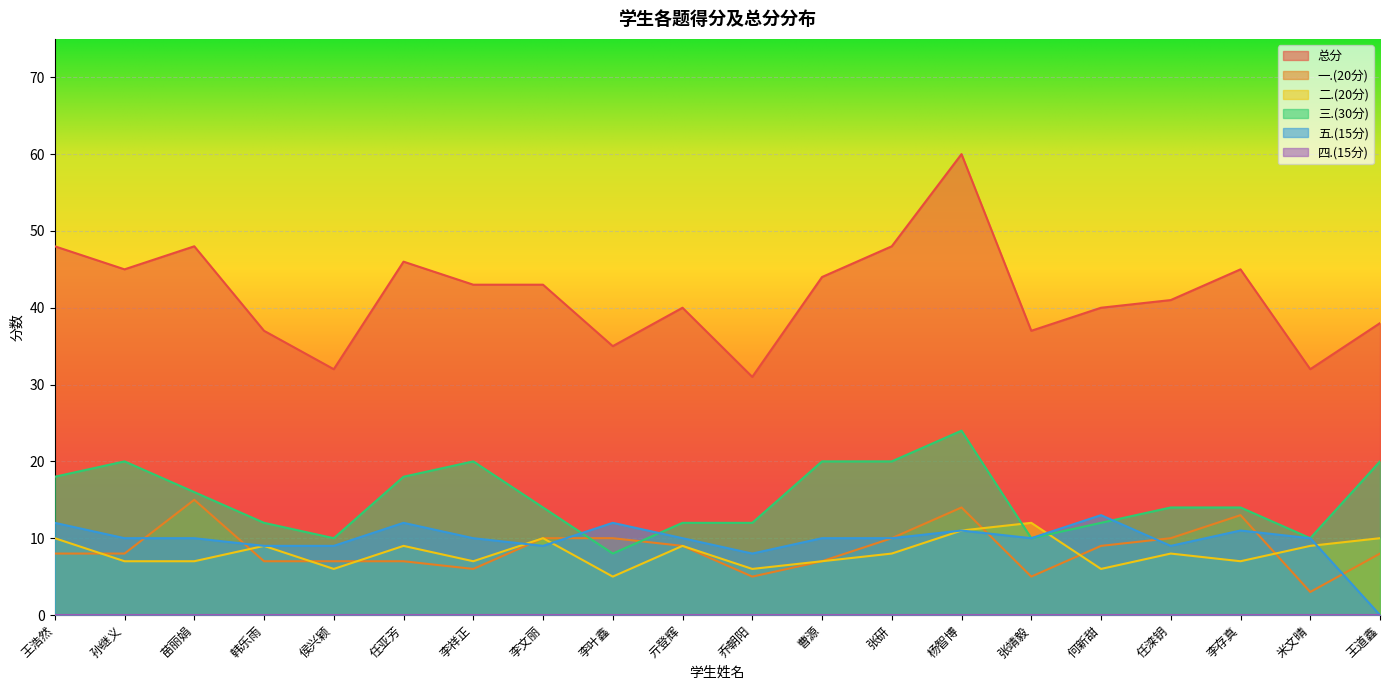

What is the label of the 17th point from the left?

任滦钥